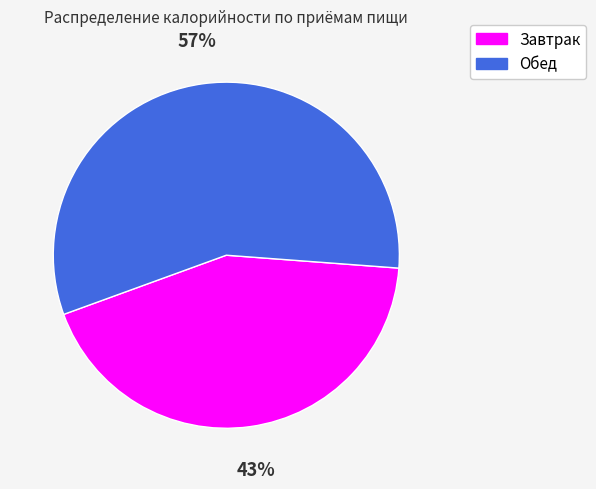

Rank the categories by value from lowest to highest.

Завтрак, Обед